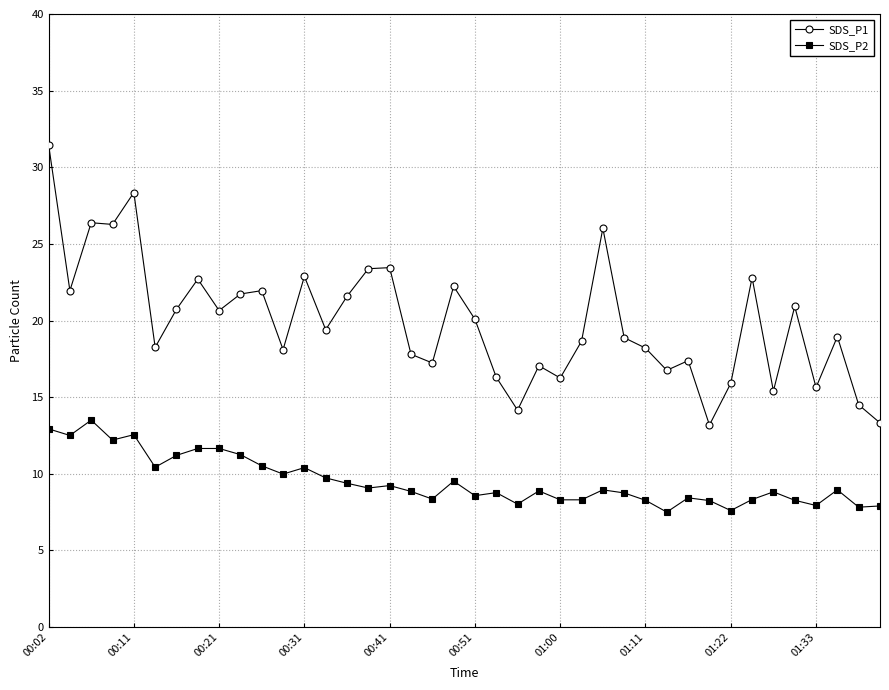

Which series has the widest spread of values?

SDS_P1